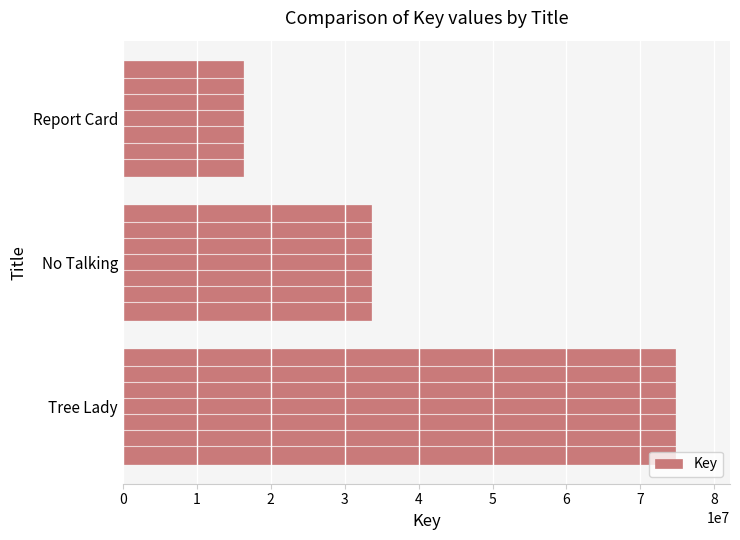

True or false: the data shows 16220892 at Report Card.

True